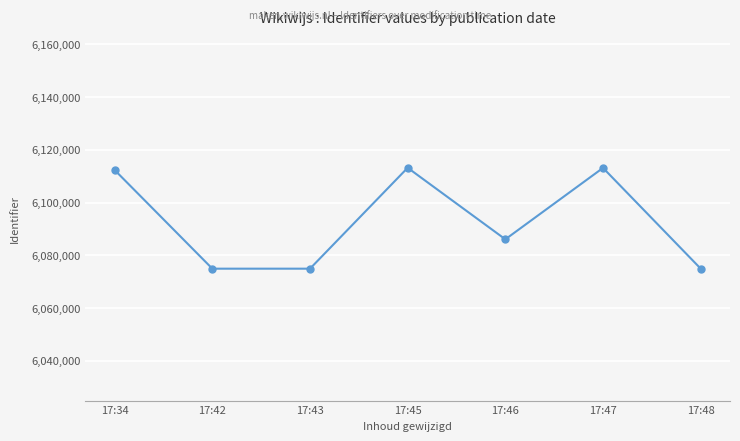

How many interior local valleys (lower than both neighbors) does the data have?

2